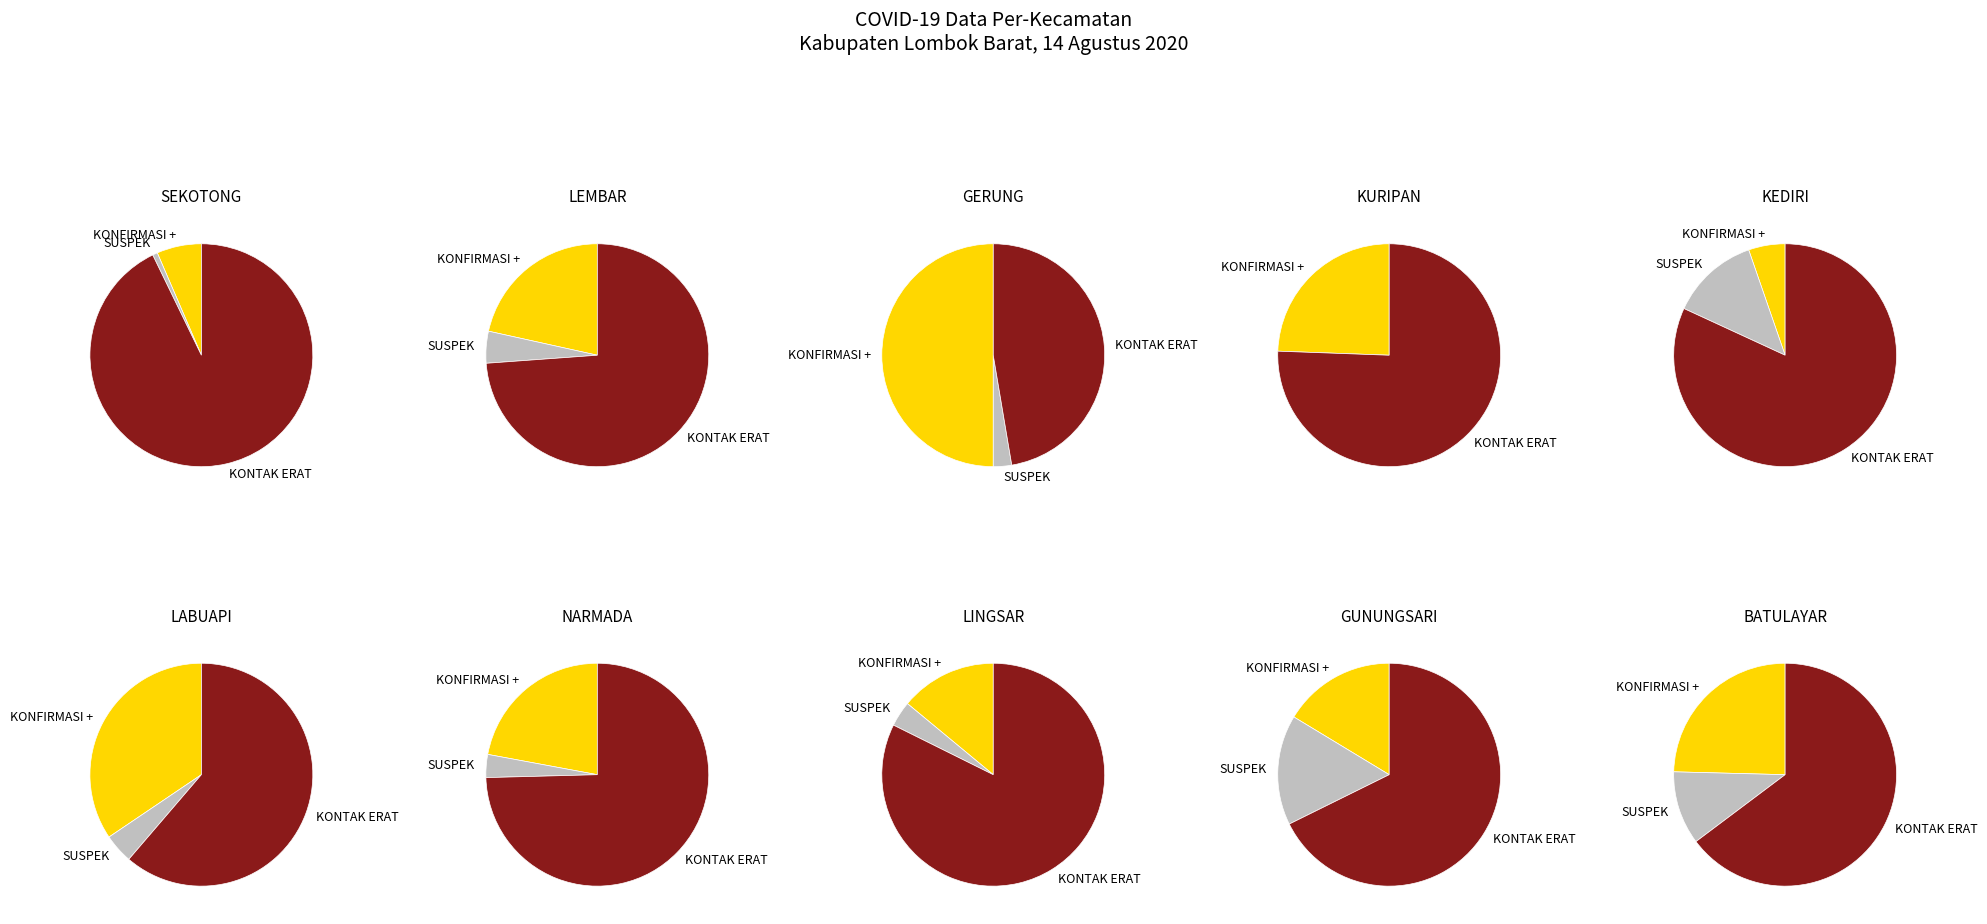

What portion of the pie excludes 9?

89.0%